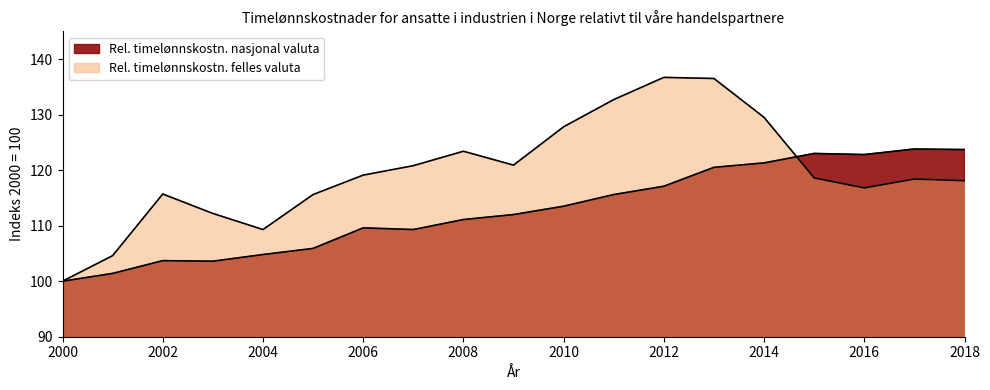

Which series has the largest range (max minus min)?

Rel. timelønnskostn. felles valuta